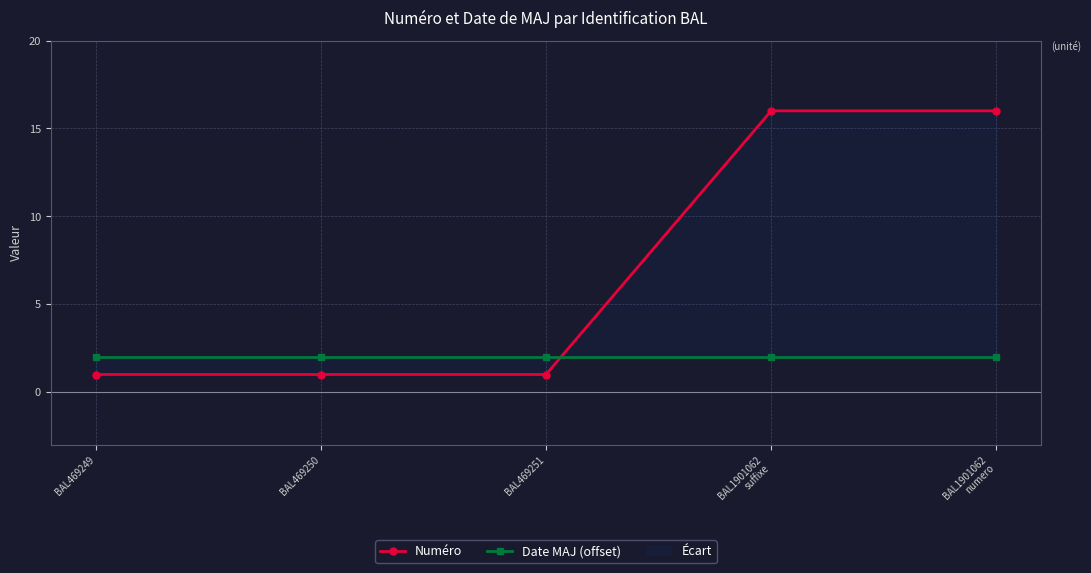

Is it true that Date MAJ (offset) equals 2 at BAL469251?

True